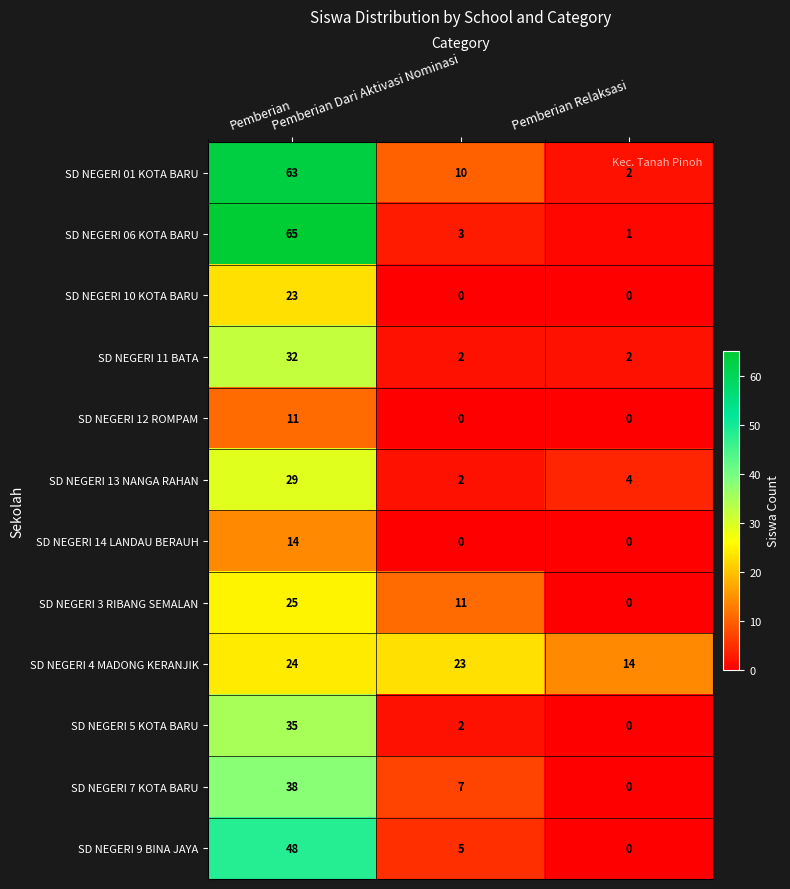

What is the maximum value shown in the chart?

65